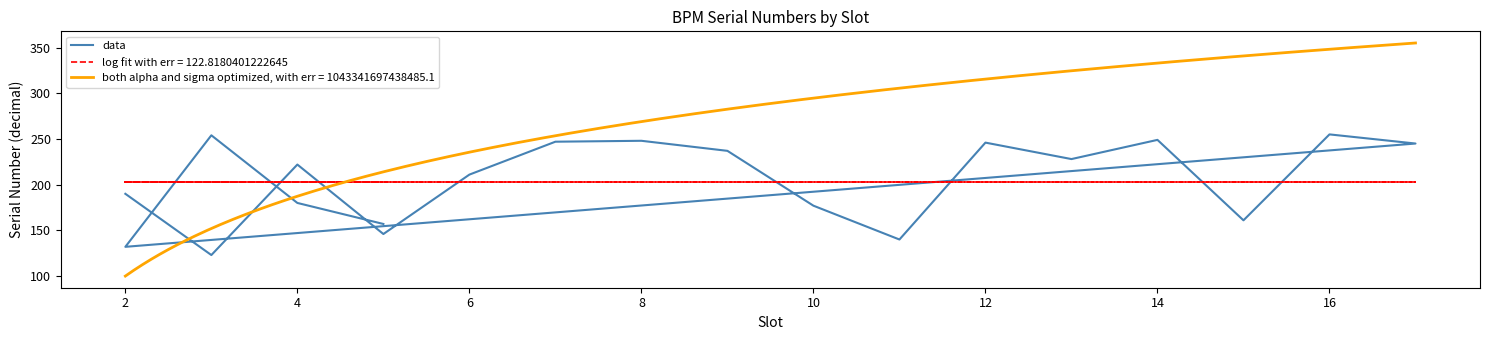

What is the average value?

202